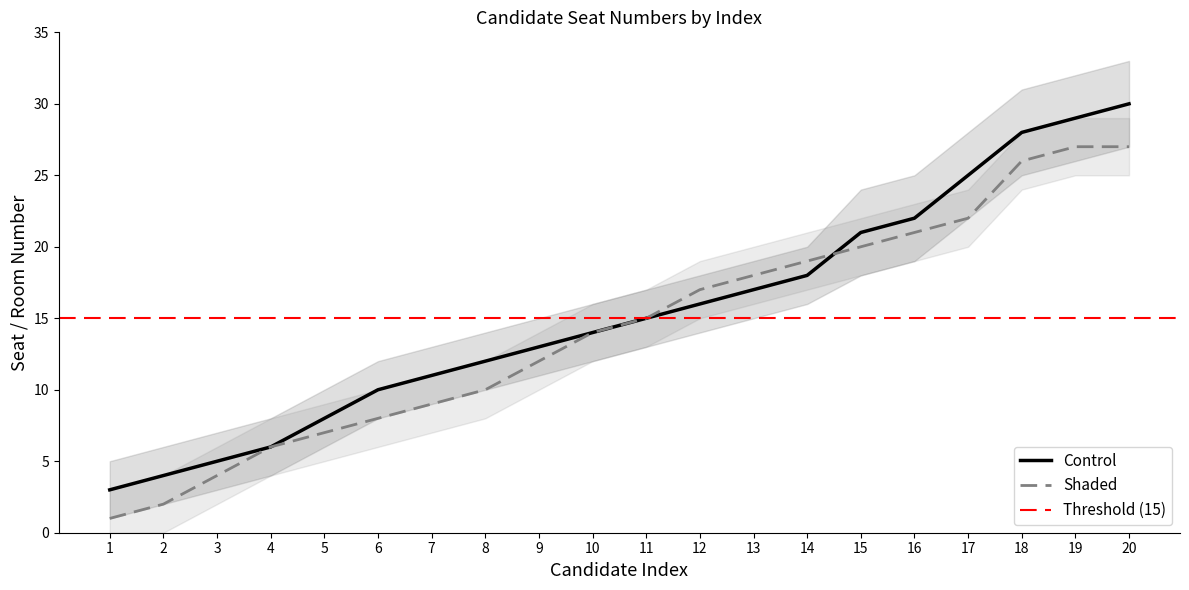

What is the value of the Shaded point at the 15th from the left?

20